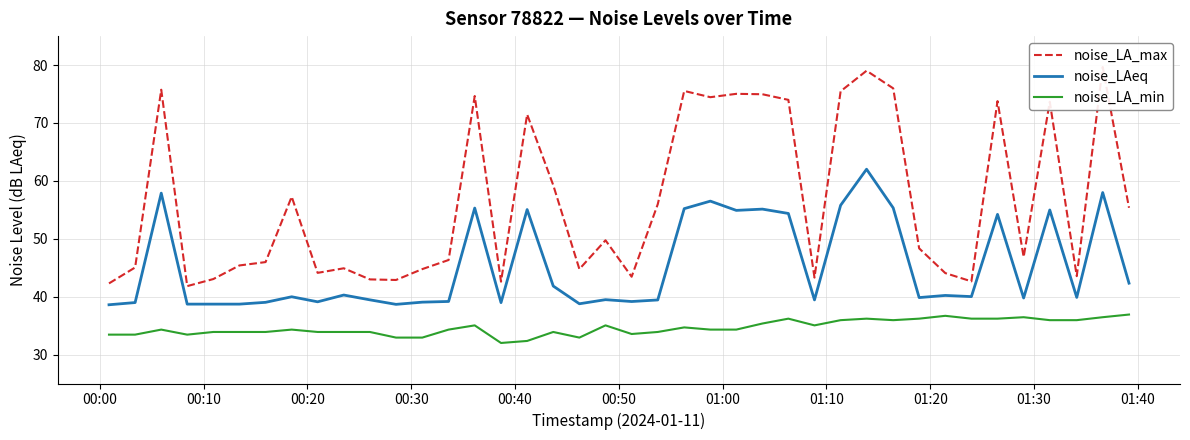

What is the highest value of the noise_LA_max series?

79.7